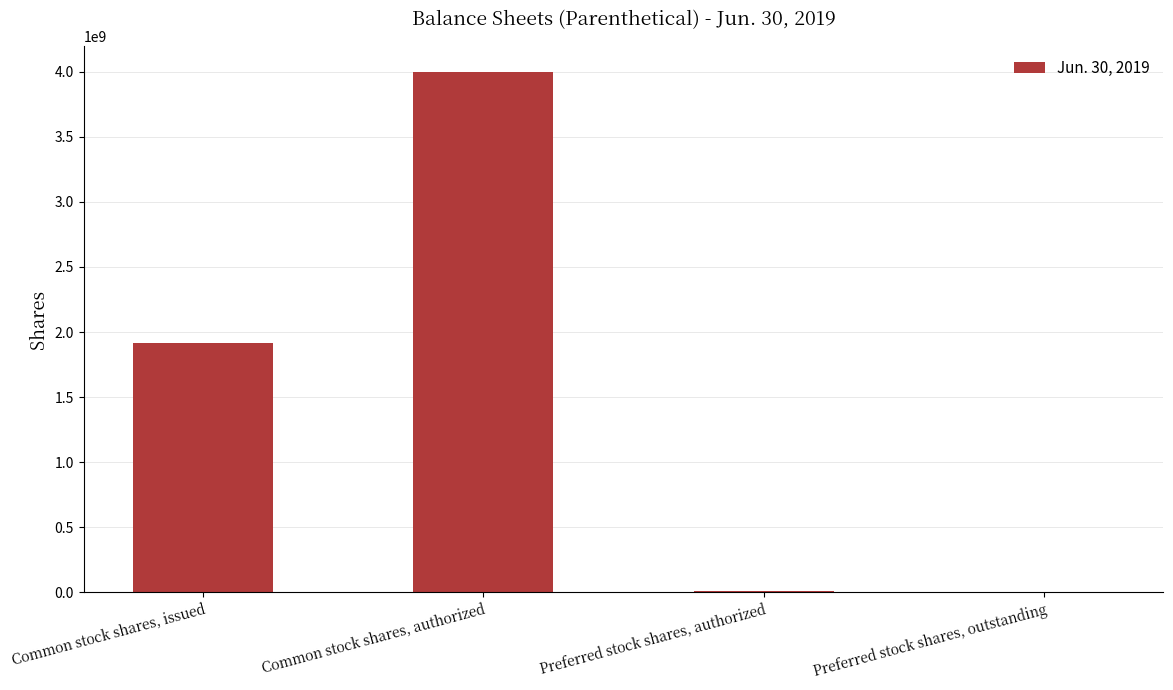

At which label is the value closest to 2001500000?

Common stock shares, issued